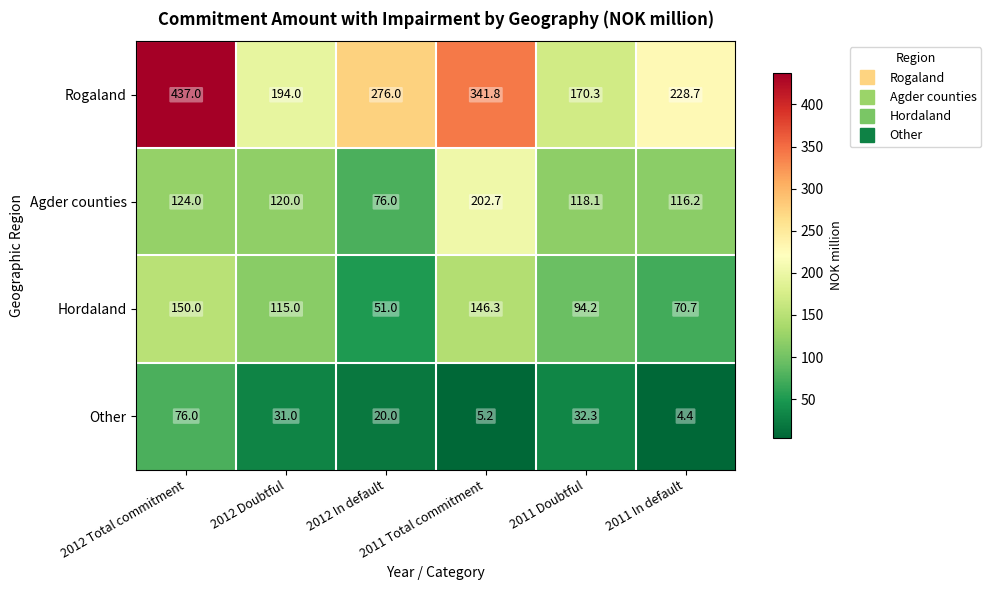

What is the sum of all Rogaland values?

1647.8